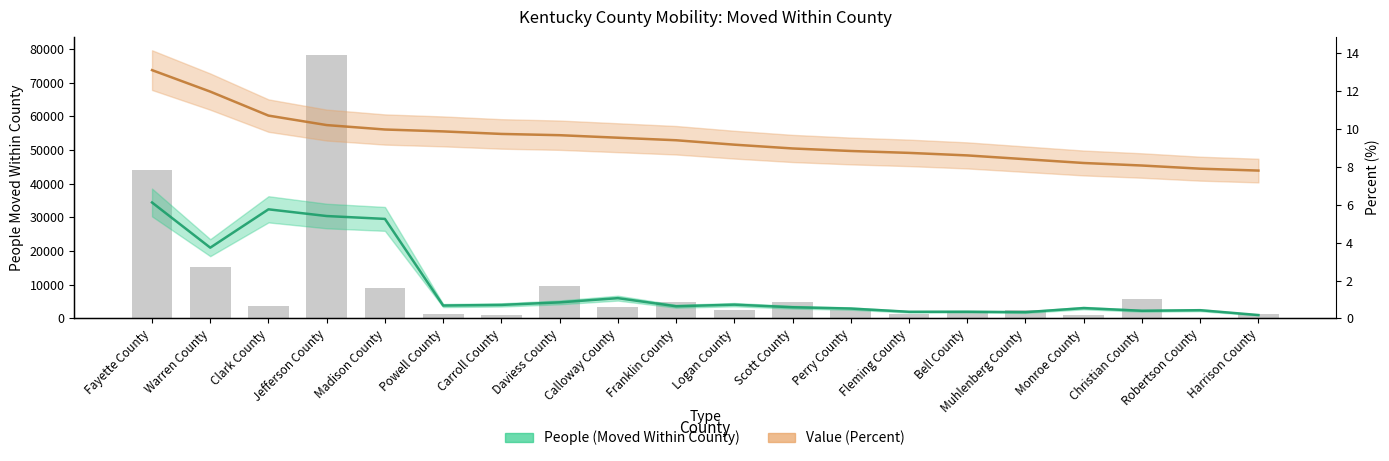

Are the bars grouped side by side (vs. stacked)?

Yes